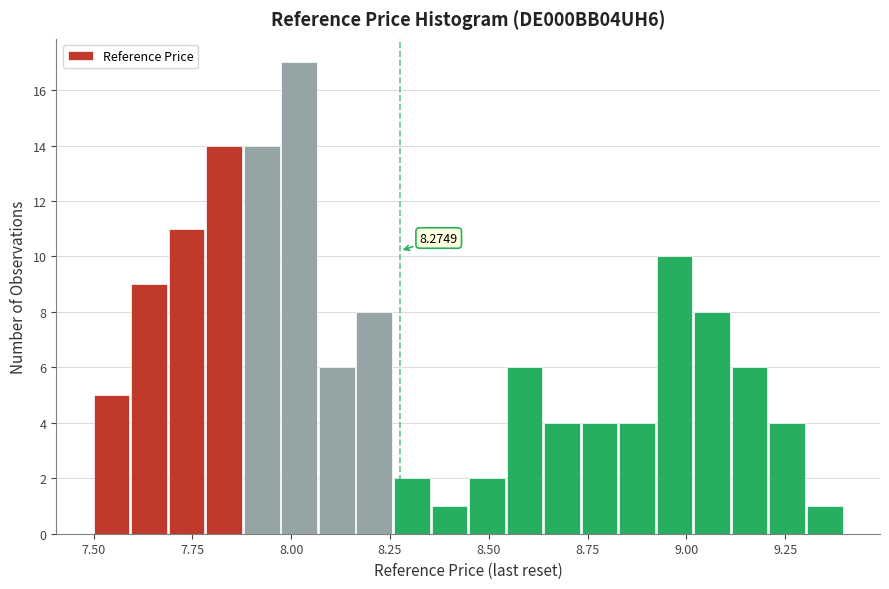

Read against the x-axis, roughly where is the centre of the tallest bar?

8.00